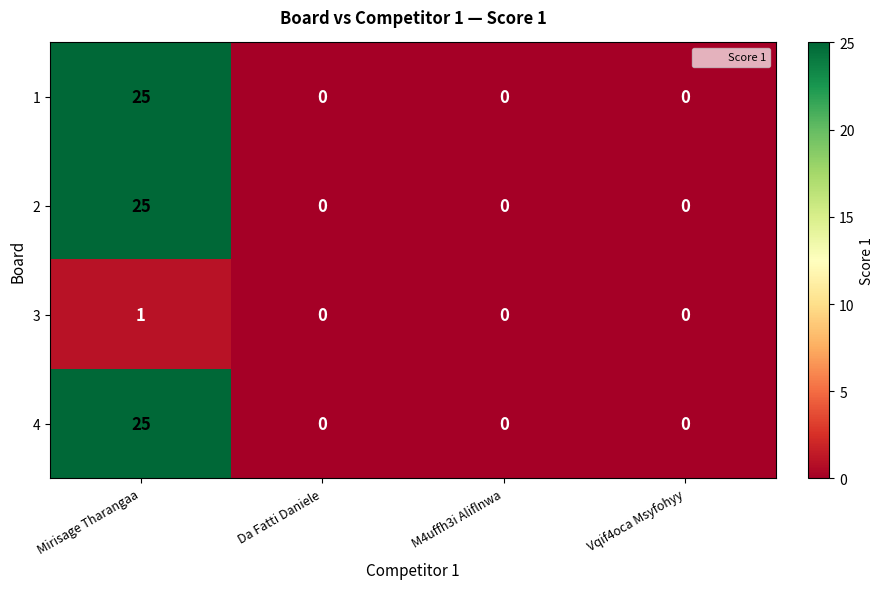

Reading left to right, transcribe all the data shown in this chart.

1: 25	0	0	0
2: 25	0	0	0
3: 1	0	0	0
4: 25	0	0	0